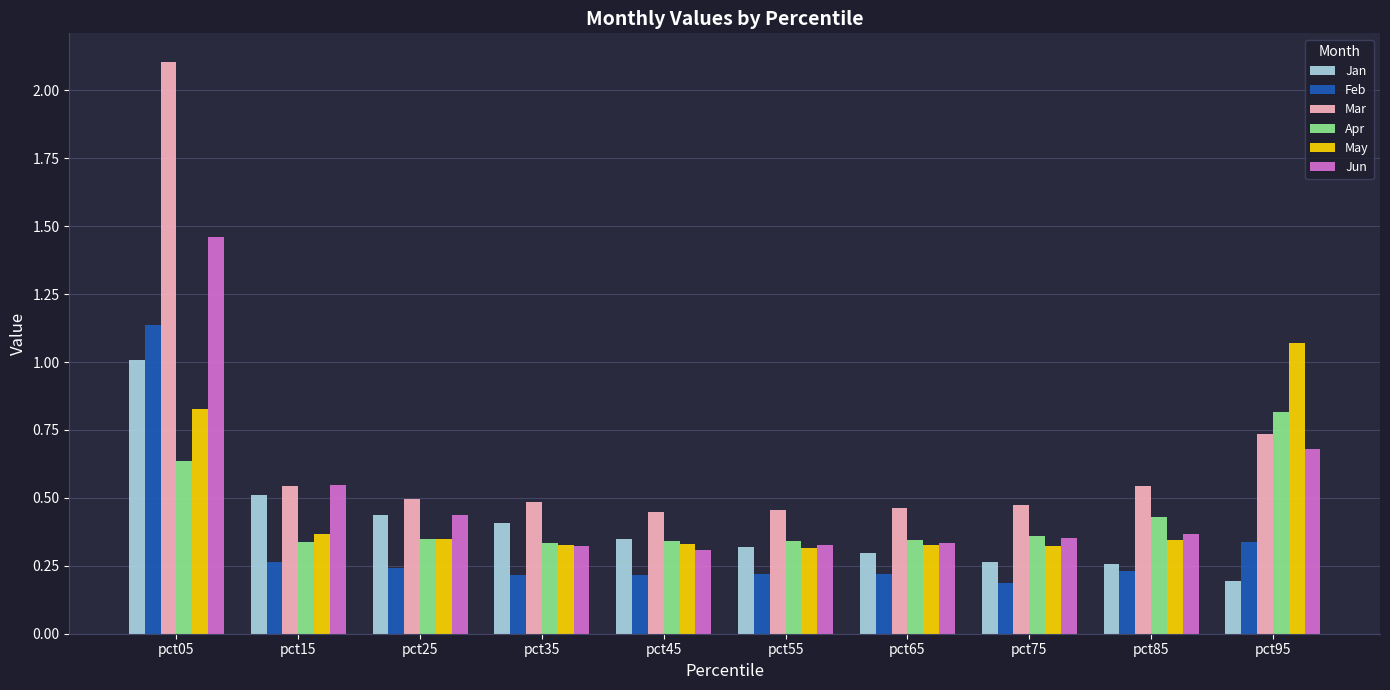

How many categories are shown in the chart?

10